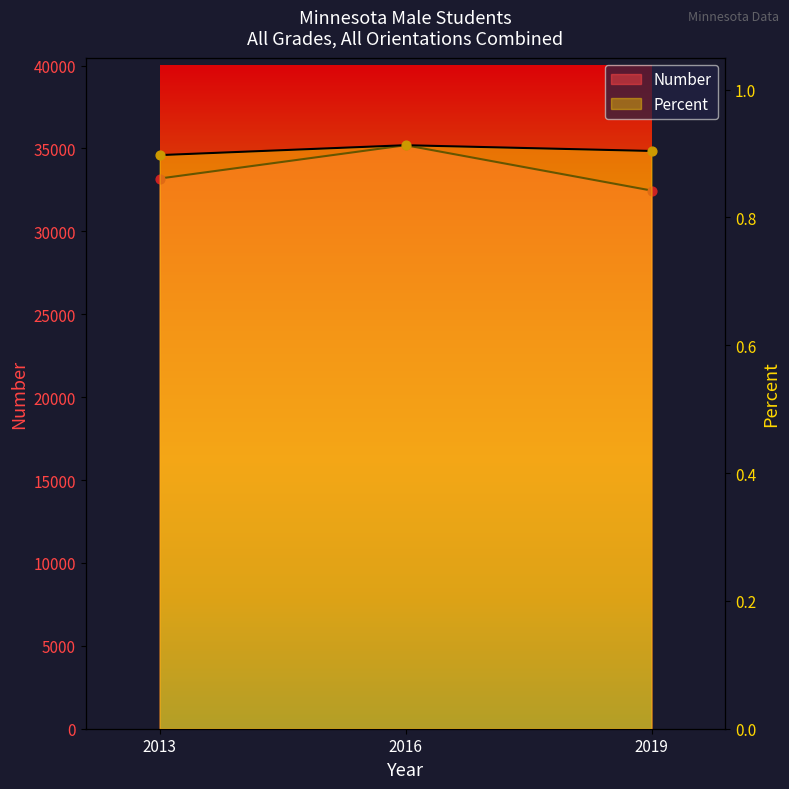

At which category is the sum across all series the highest?

2016